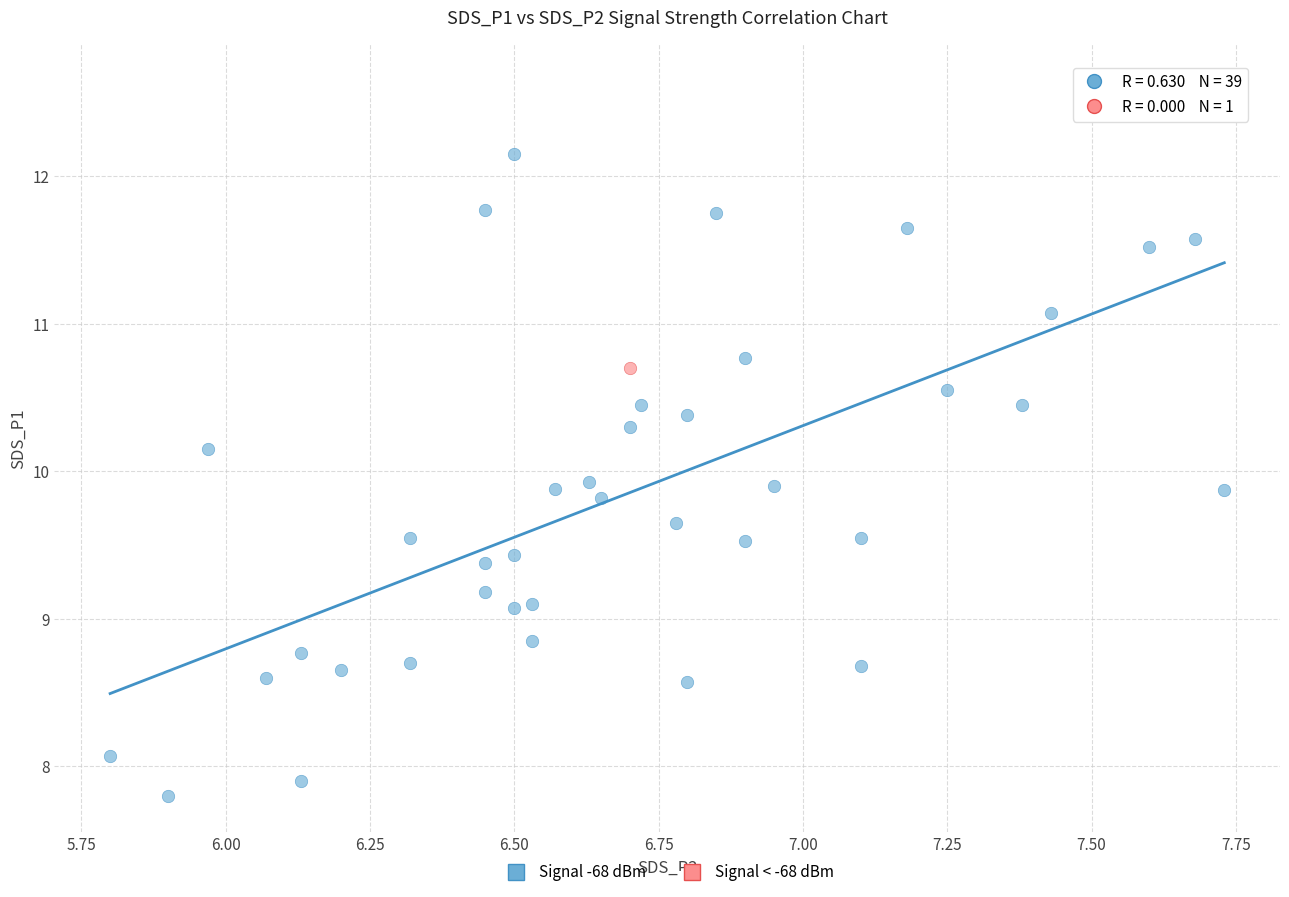

What are all the series names shown in the legend?

Signal -68 dBm, Signal < -68 dBm